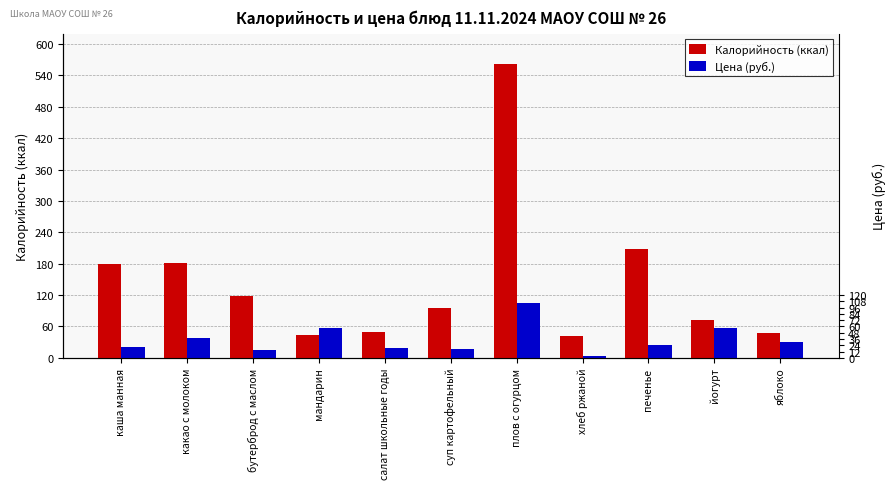

At how many categories does at least one series exceed 508?

1